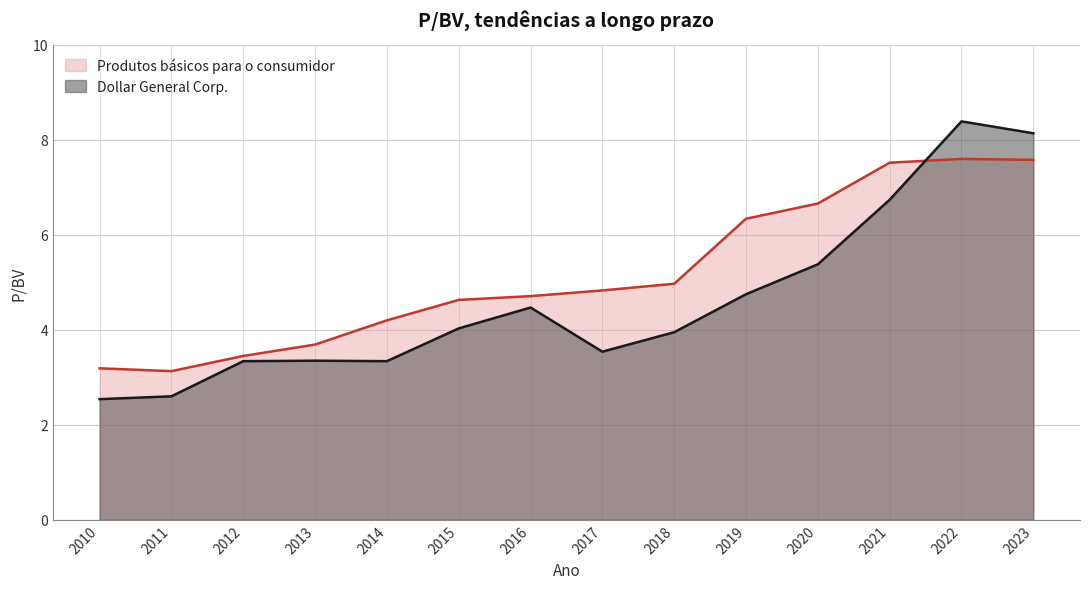

What is the value of the Produtos básicos para o consumidor point at the 9th from the left?

5.0